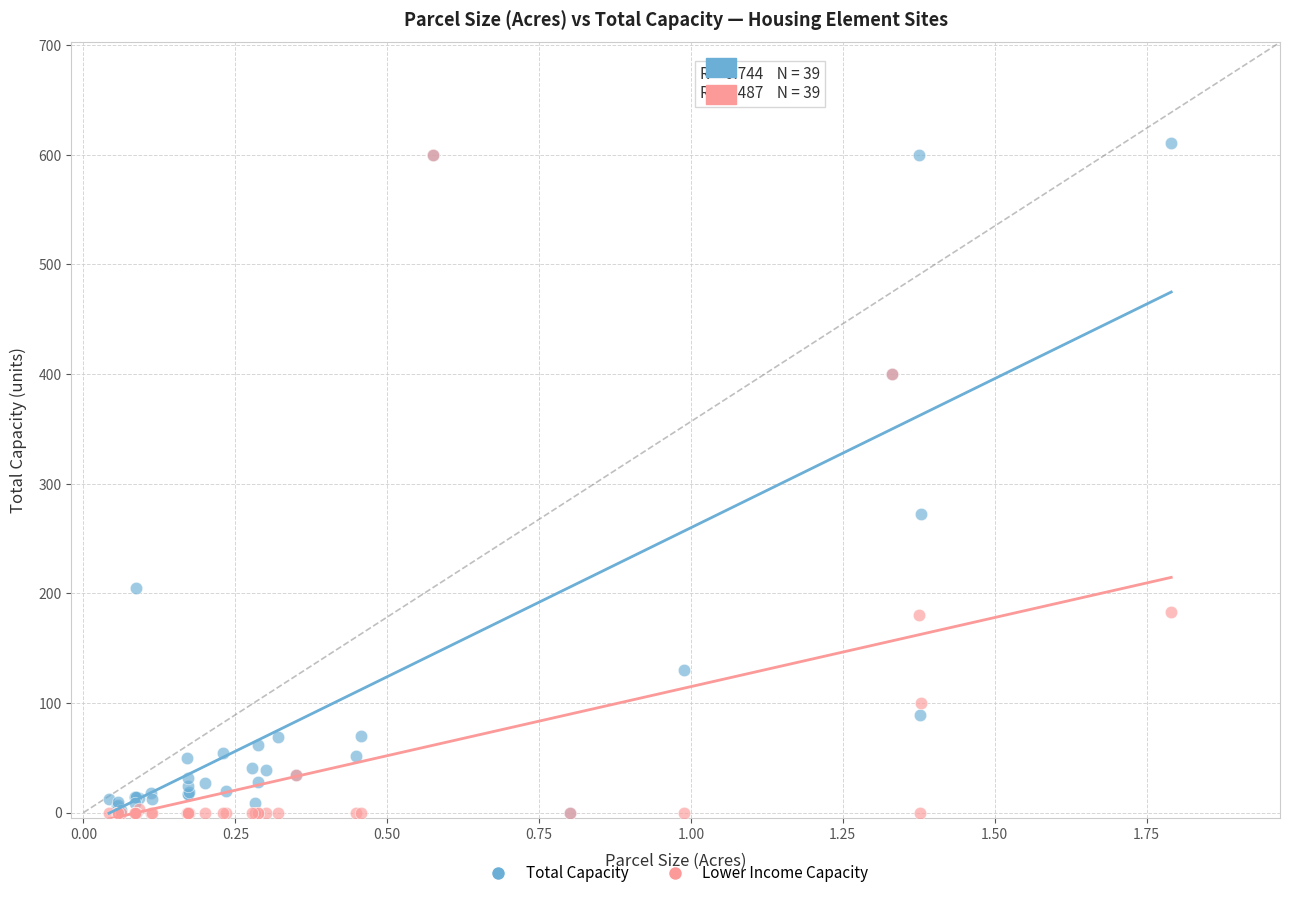

In the Total Capacity series, what Y value is closest to 305?

272